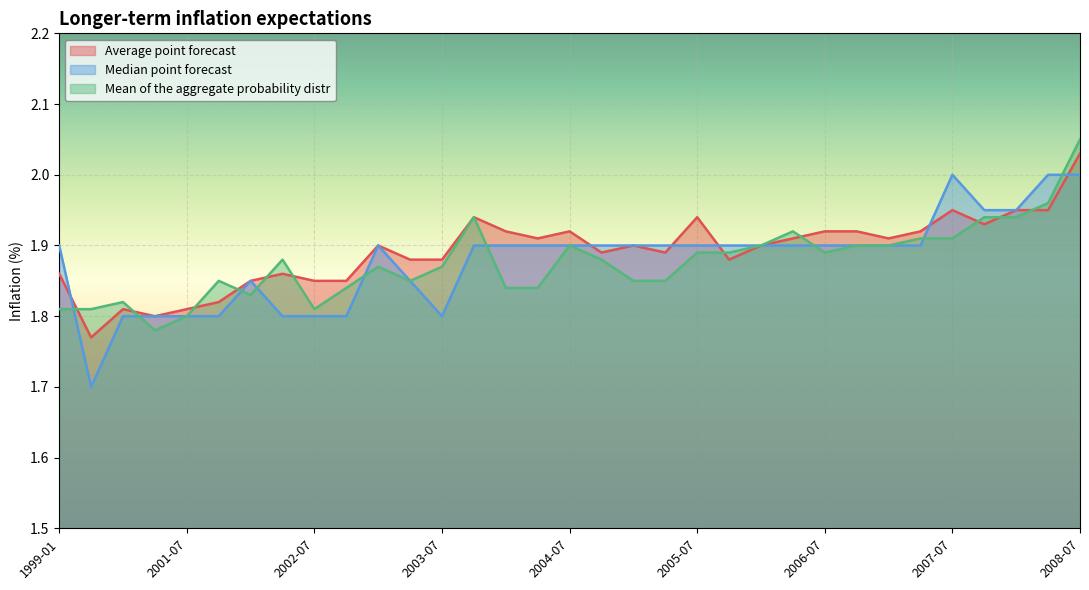

What position from the left is 2003-04?

12